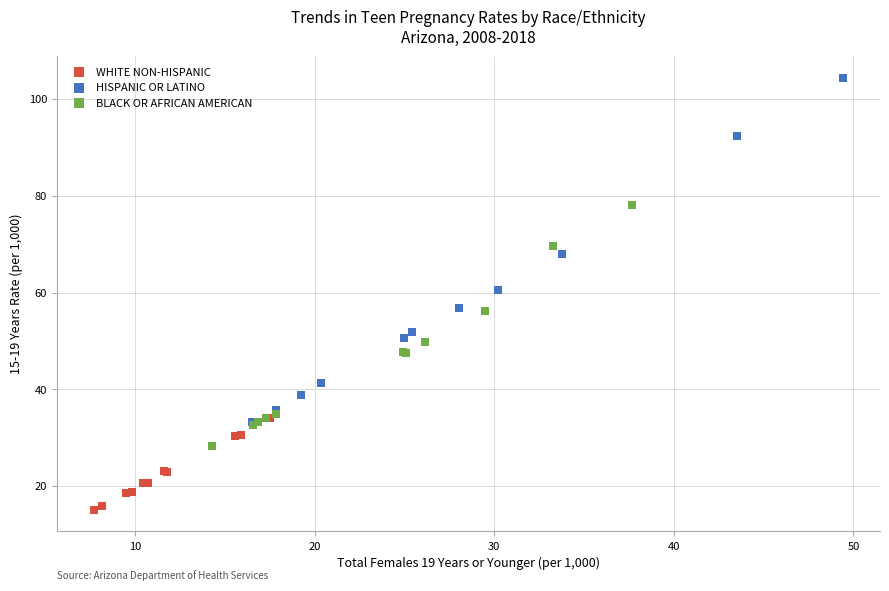

Which series has the largest Y range (max minus min)?

HISPANIC OR LATINO